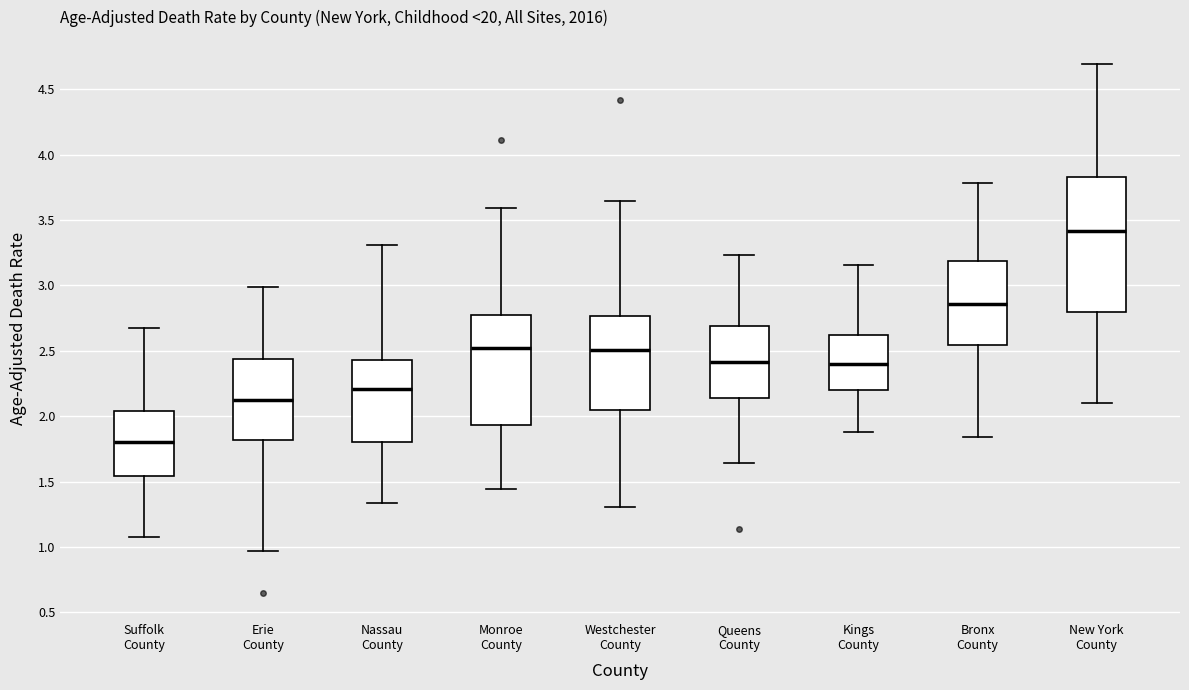

Reading left to right, transcribe this box plot: for each box, give where its median line is, the range the box spans, and where its two whiskers end, as read against the y-axis. The values are not printed on the chart, so give them approximately, as read against the axis.

Suffolk County: median 1.80, box 1.55 to 2.05, whiskers 1.10 to 2.70
Erie County: median 2.15, box 1.80 to 2.45, whiskers 0.95 to 3.00
Nassau County: median 2.20, box 1.80 to 2.45, whiskers 1.35 to 3.30
Monroe County: median 2.50, box 1.95 to 2.75, whiskers 1.45 to 3.60
Westchester County: median 2.50, box 2.05 to 2.75, whiskers 1.30 to 3.65
Queens County: median 2.40, box 2.15 to 2.70, whiskers 1.65 to 3.25
Kings County: median 2.40, box 2.20 to 2.60, whiskers 1.90 to 3.15
Bronx County: median 2.85, box 2.55 to 3.20, whiskers 1.85 to 3.80
New York County: median 3.40, box 2.80 to 3.85, whiskers 2.10 to 4.70